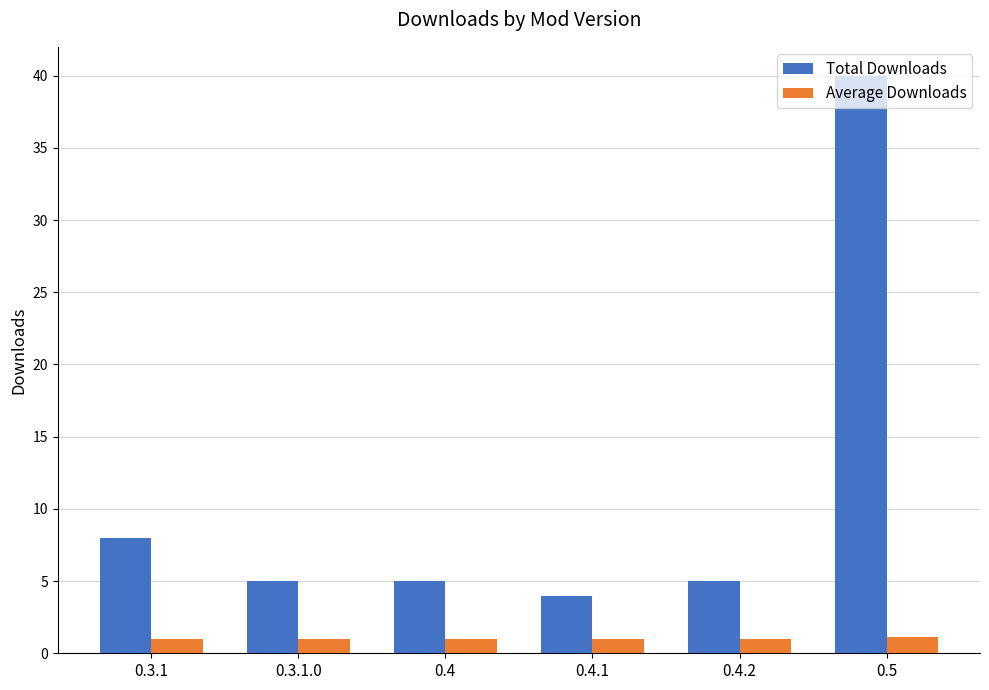

How many bars are there in each group?

2